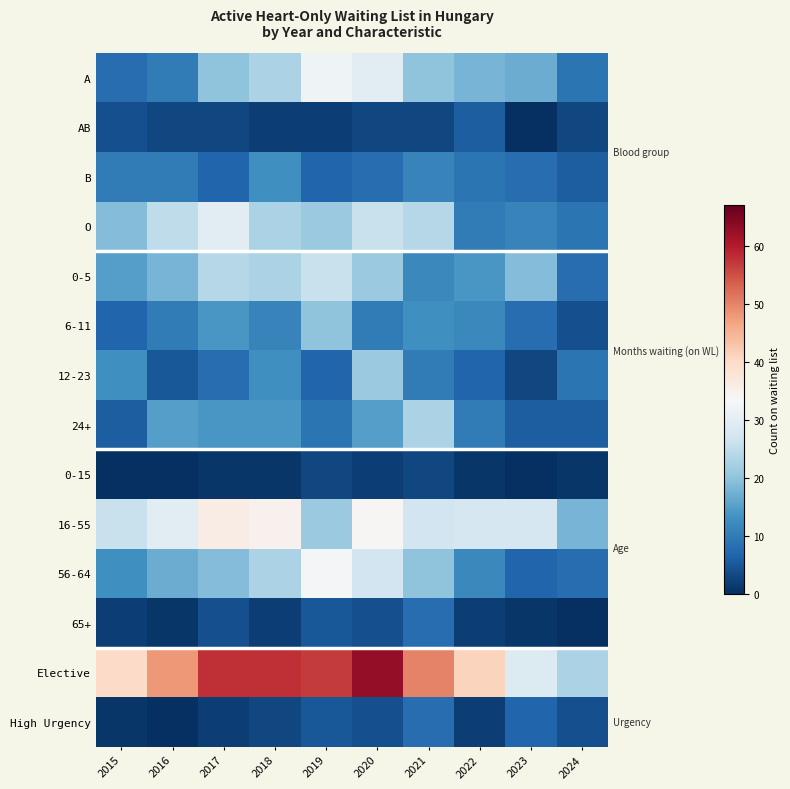

At which category is the sum across all series the highest?

2020